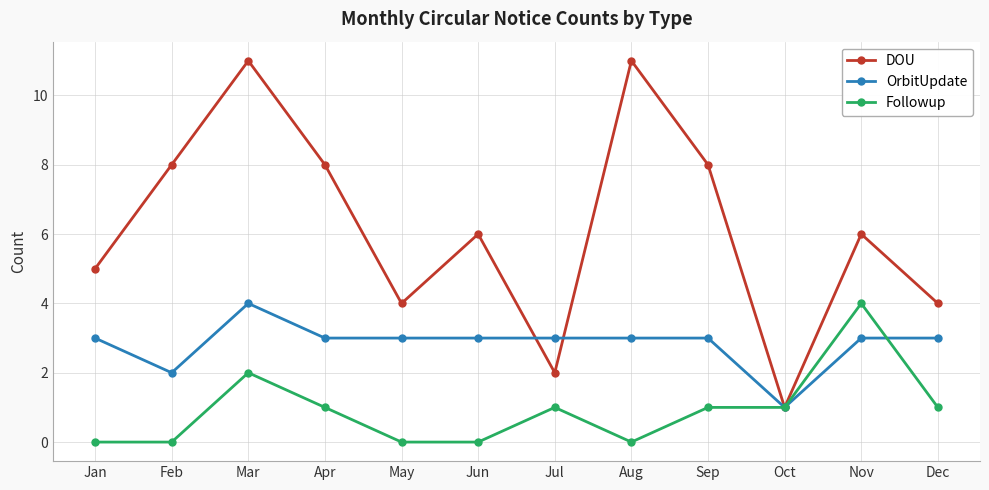

What is the value of the OrbitUpdate point at the 7th from the left?

3